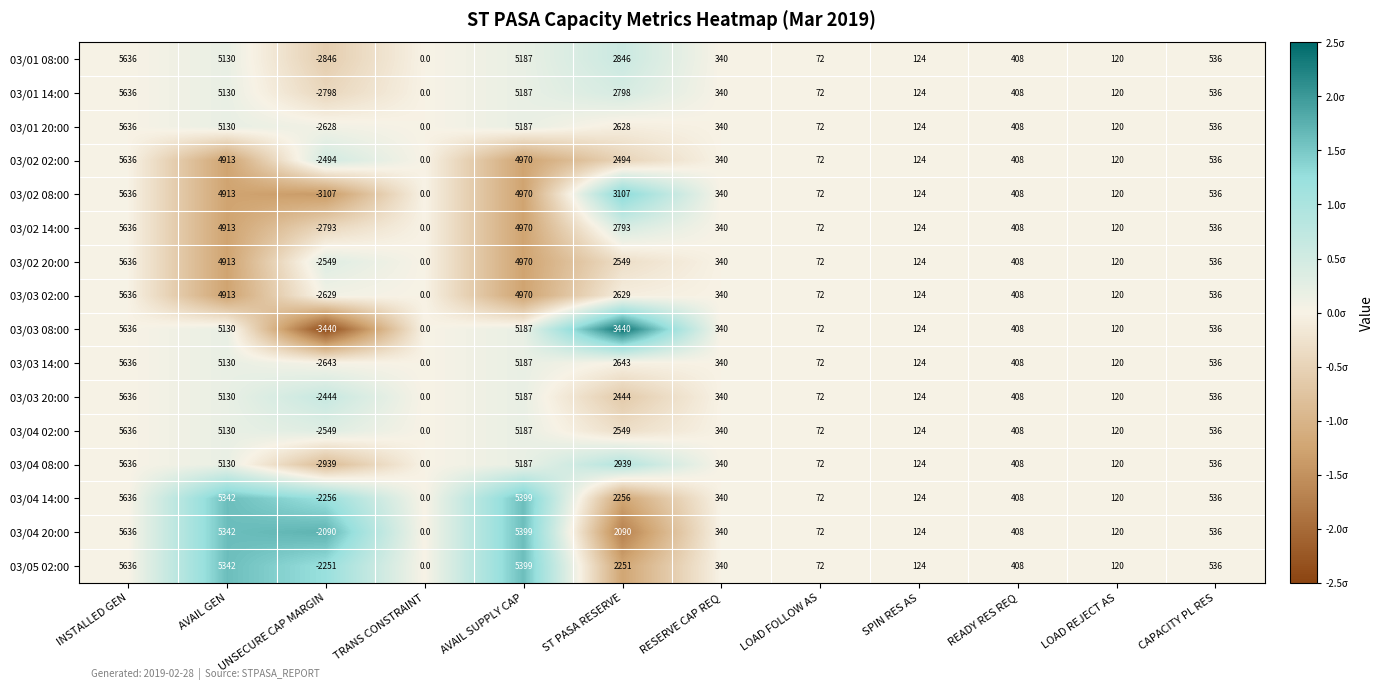

Where does the 03/02 08:00 series first go above 408?

INSTALLED GEN